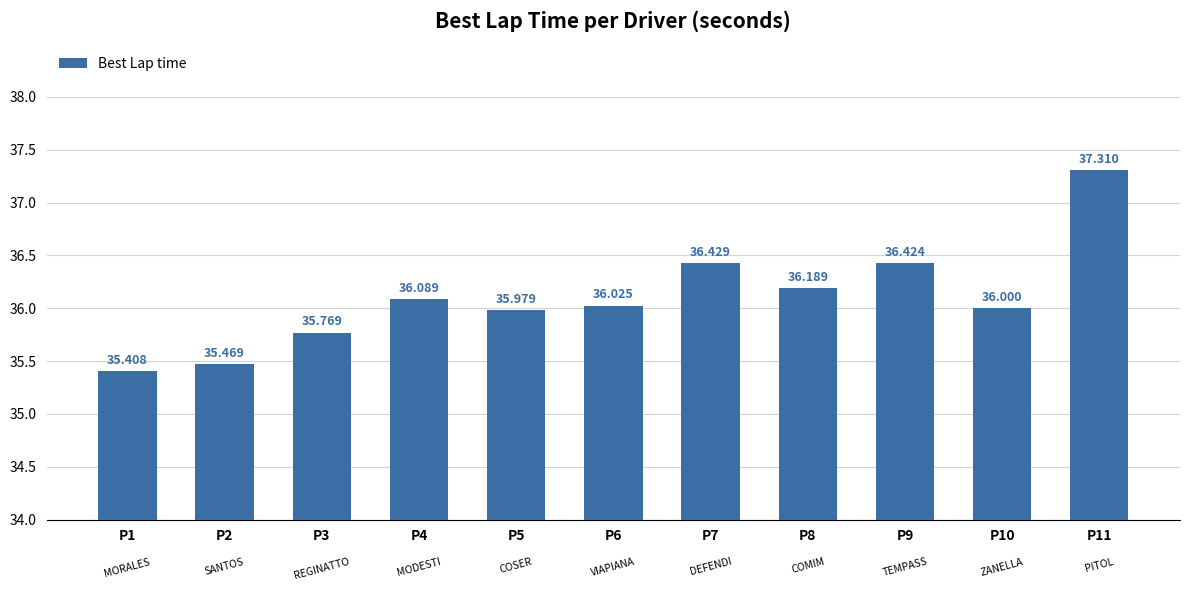

What is the value of the 2nd bar from the left?

35.5